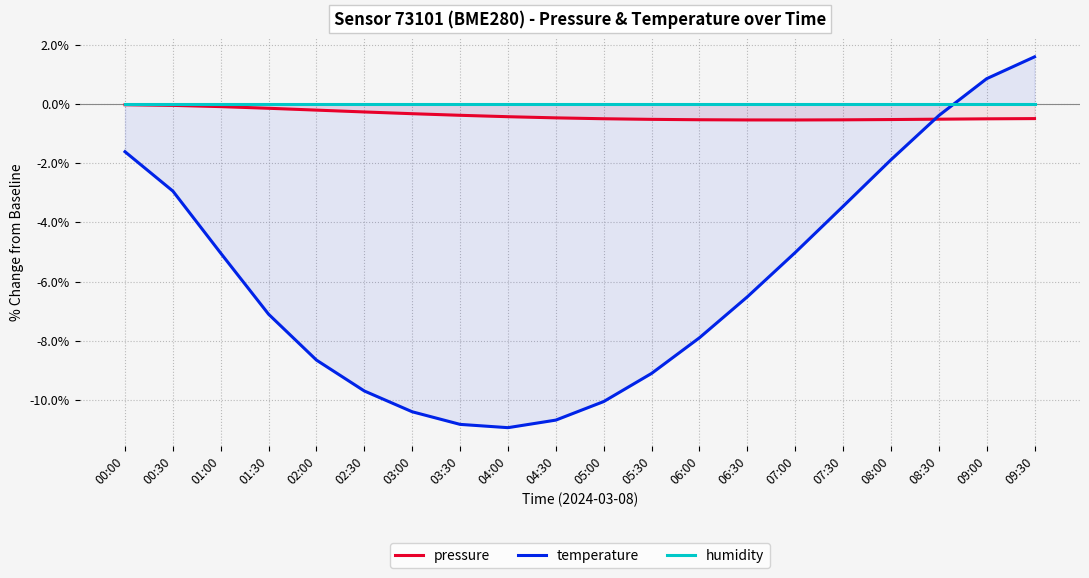

What is the minimum value for temperature?

-10.9